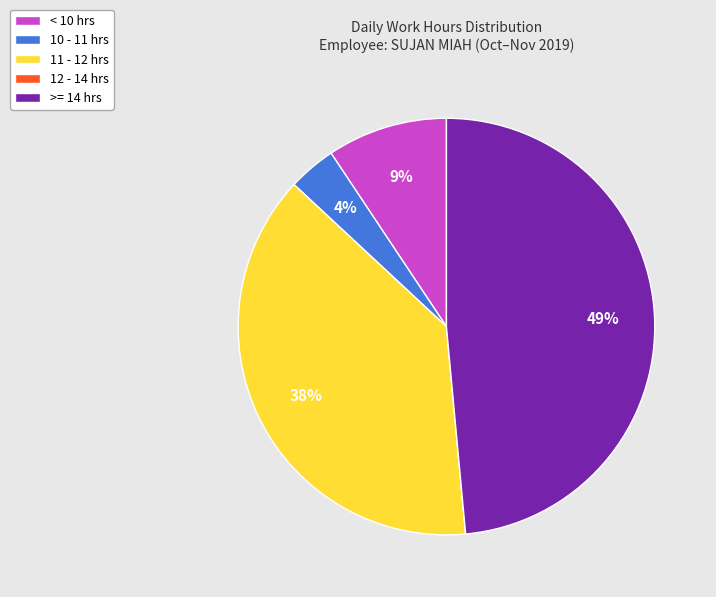

Which has a higher value, >= 14 hrs or 10 - 11 hrs?

>= 14 hrs